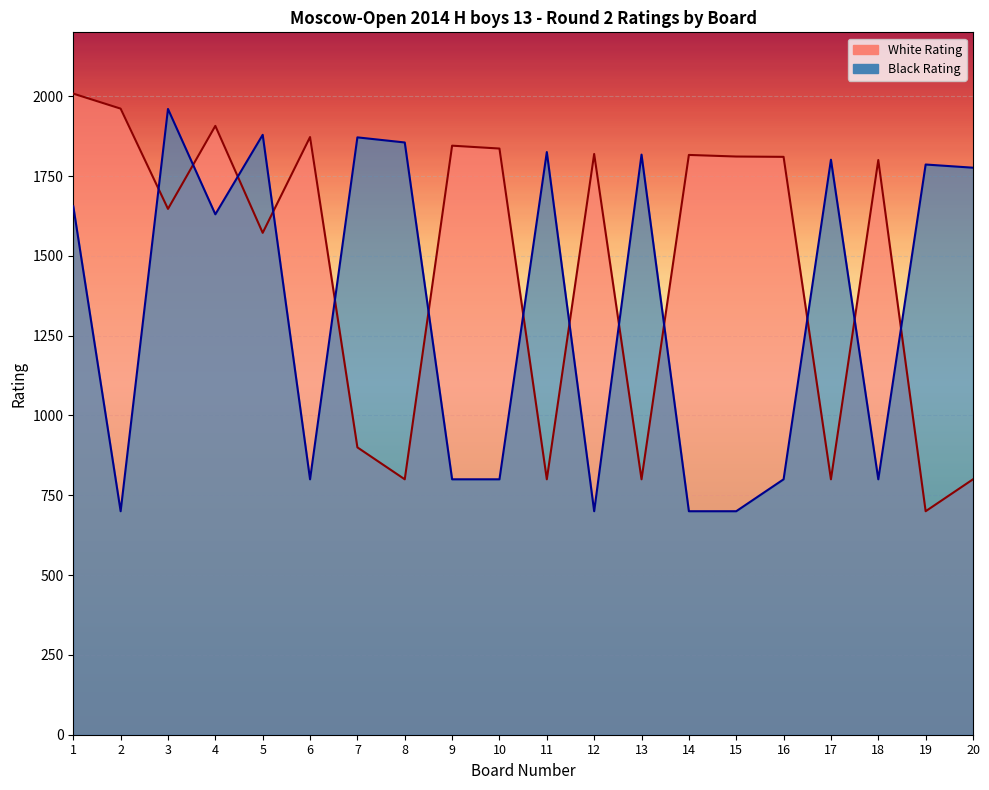

Which series ends up on top after the final intersection of Black Rating (line) and White Rating (line)?

Black Rating (line)